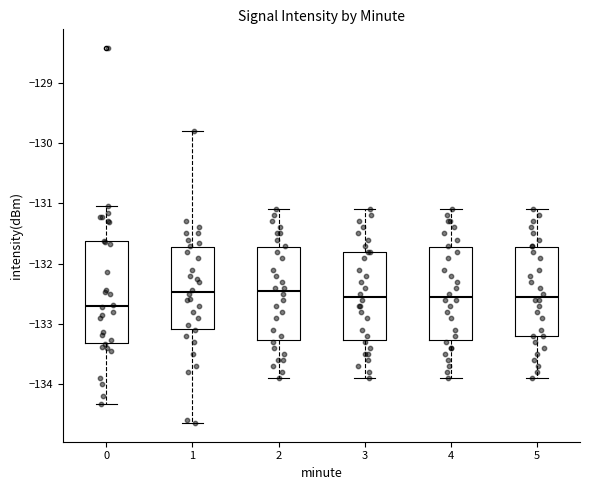

Comparing the boxes themselves (not the whiskers), which one is the tallest?

0